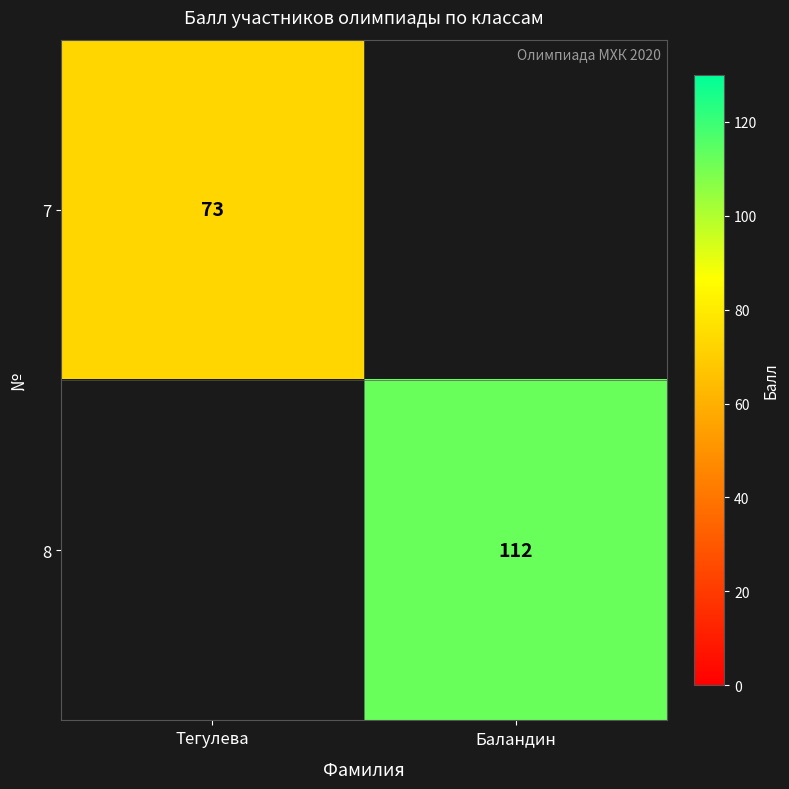

True or false: 8 has a value of 75 at Баландин.

False